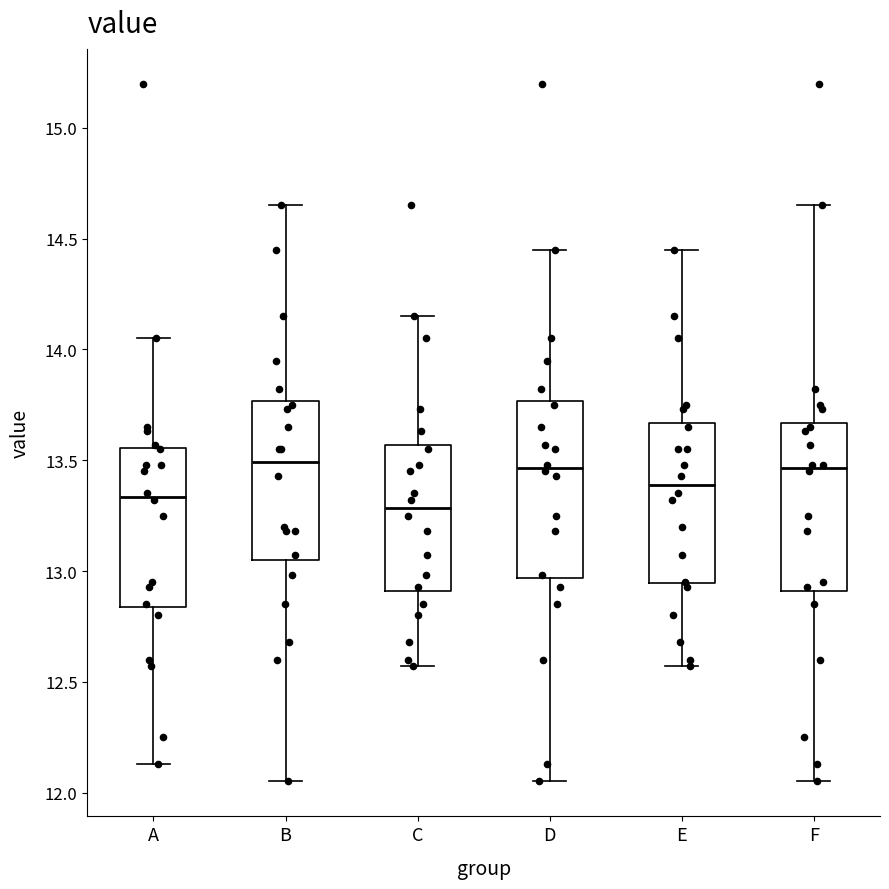

Which box has the lowest median line?

C